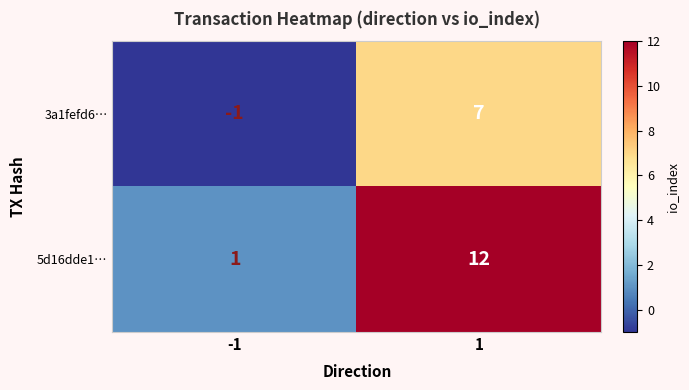

List the series in order of their overall mean, lowest first.

3a1fefd6…, 5d16dde1…